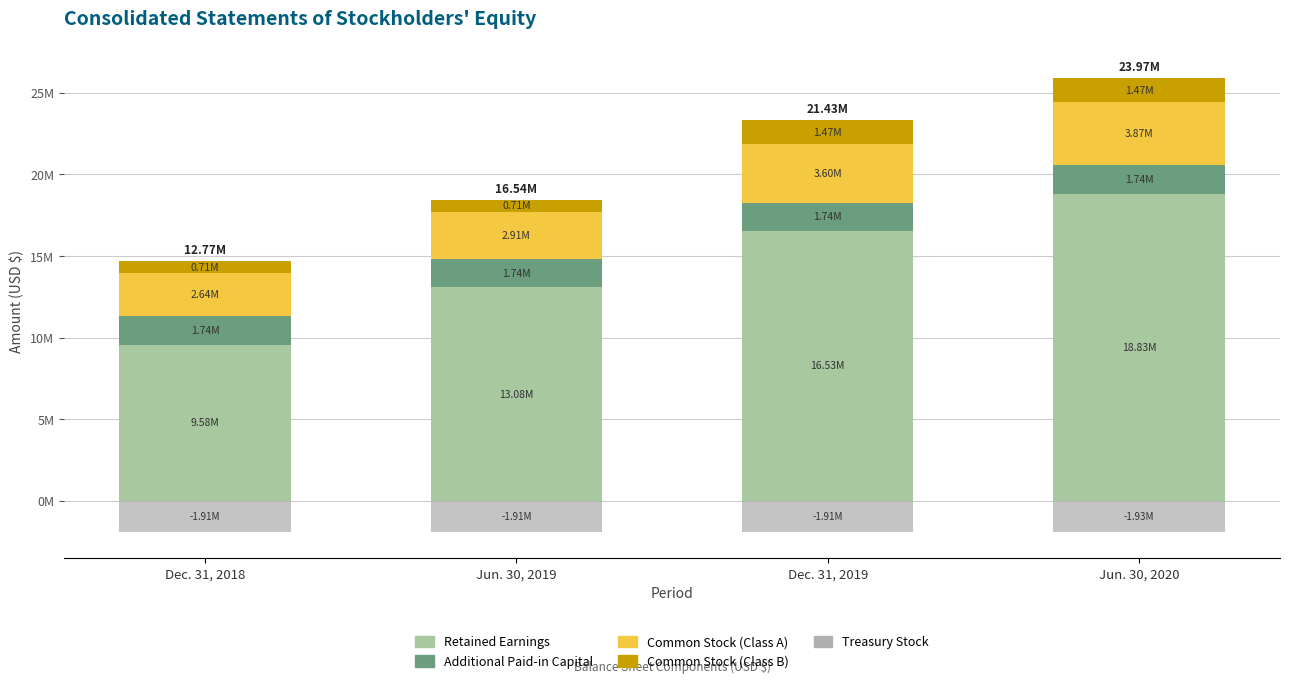

At how many categories does at least one series exceed 5929951?

4